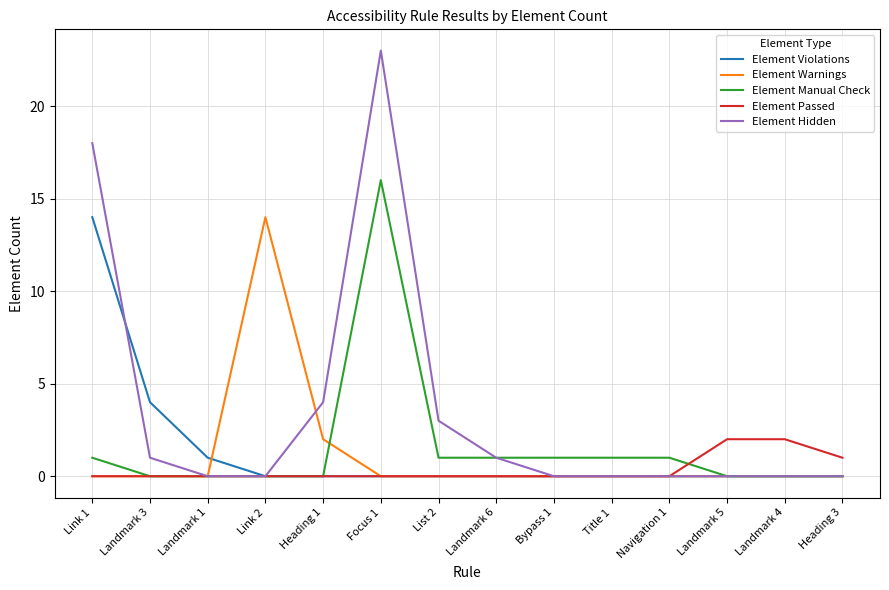

What value does the Element Manual Check series have at Title 1?

1